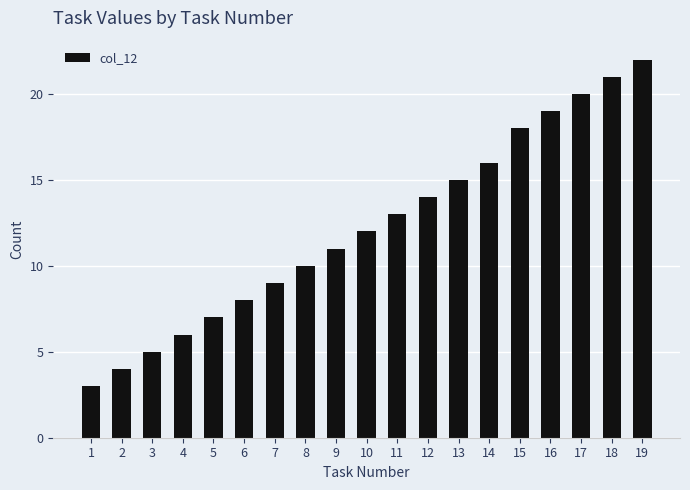

What is the difference between the second highest and second lowest values?

17